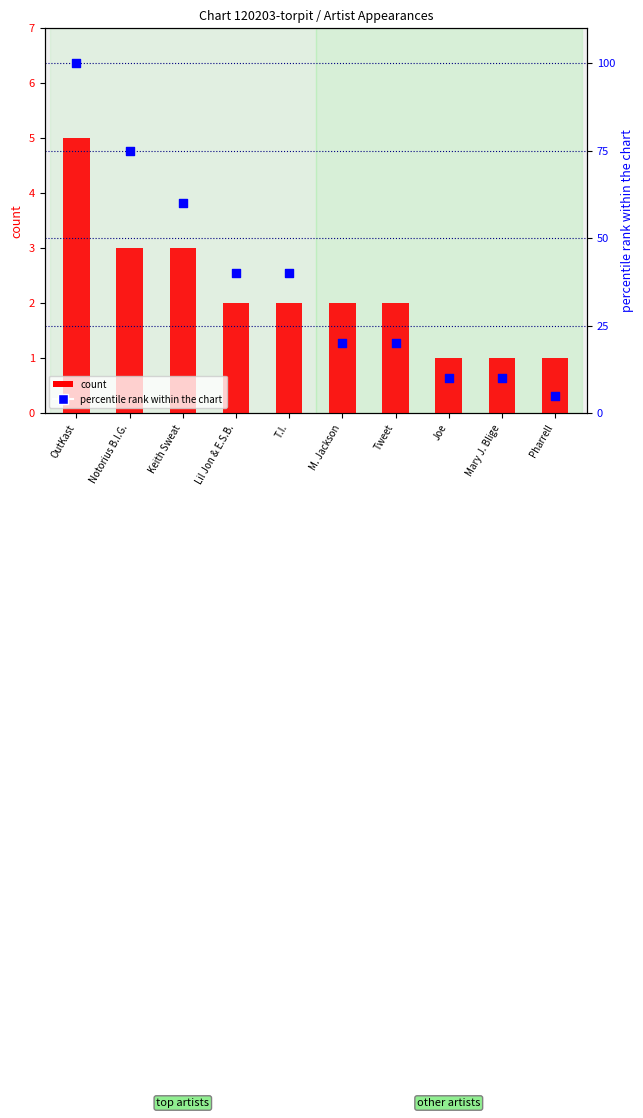

At which category is the sum across all series the highest?

OutKast